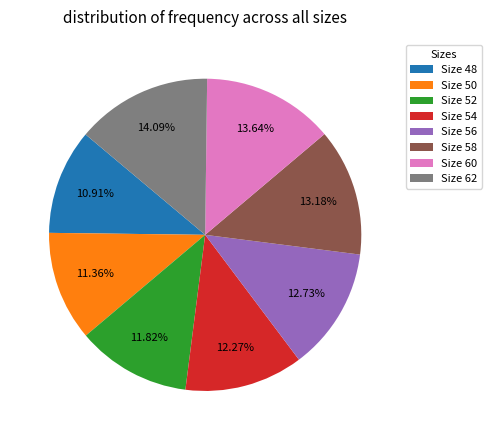

What is the ratio of the value at Size 60 to the value at Size 58?

1.0